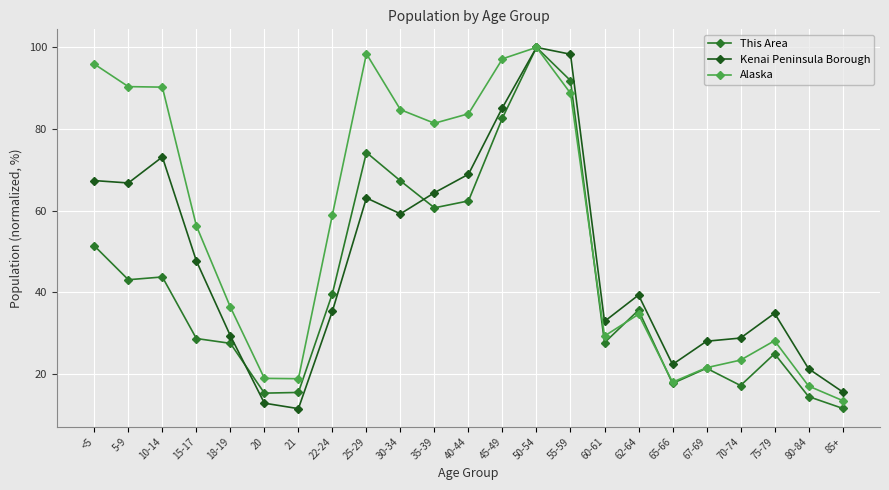

What position from the left is 15-17?

4